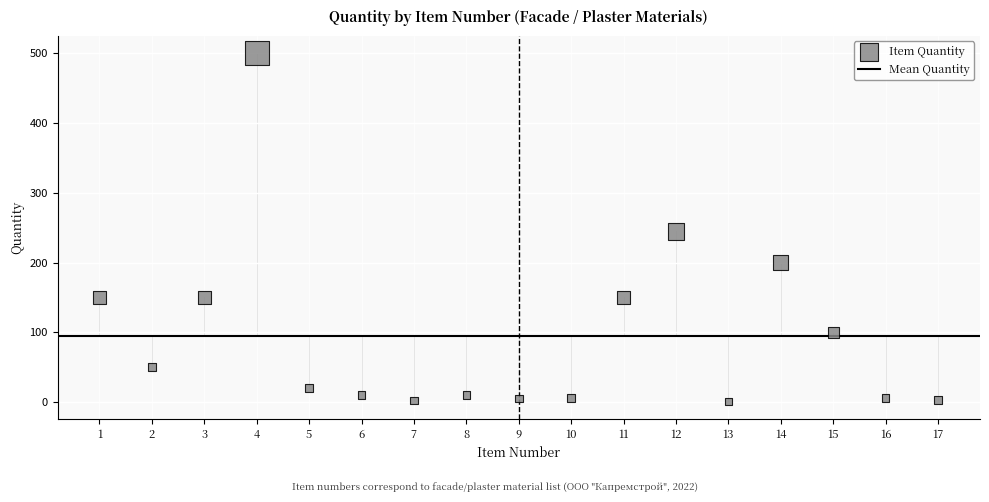

What is the range of Y values (max minus min)?

499